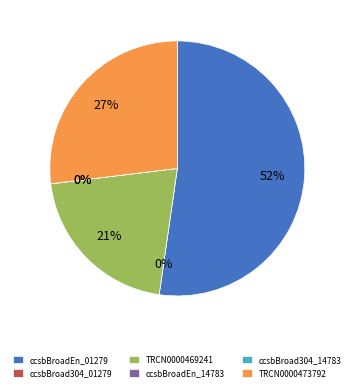

Rank the categories by value from highest to lowest.

ccsbBroadEn_01279, TRCN0000473792, TRCN0000469241, ccsbBroad304_01279, ccsbBroadEn_14783, ccsbBroad304_14783